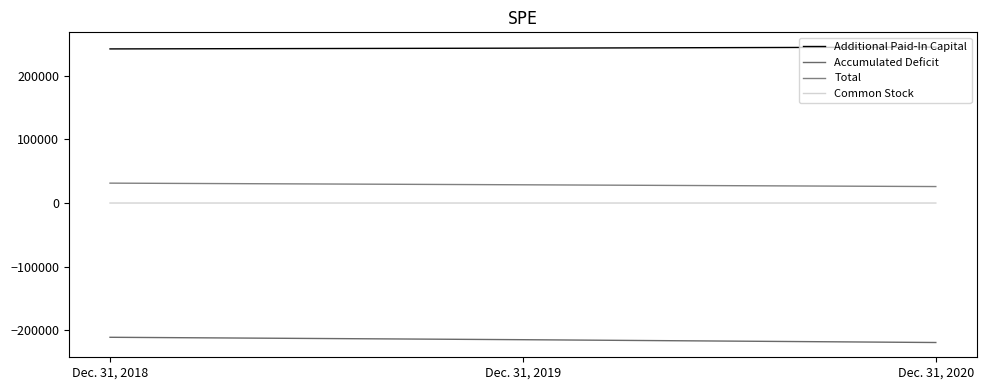

Which series has the widest spread of values?

Accumulated Deficit